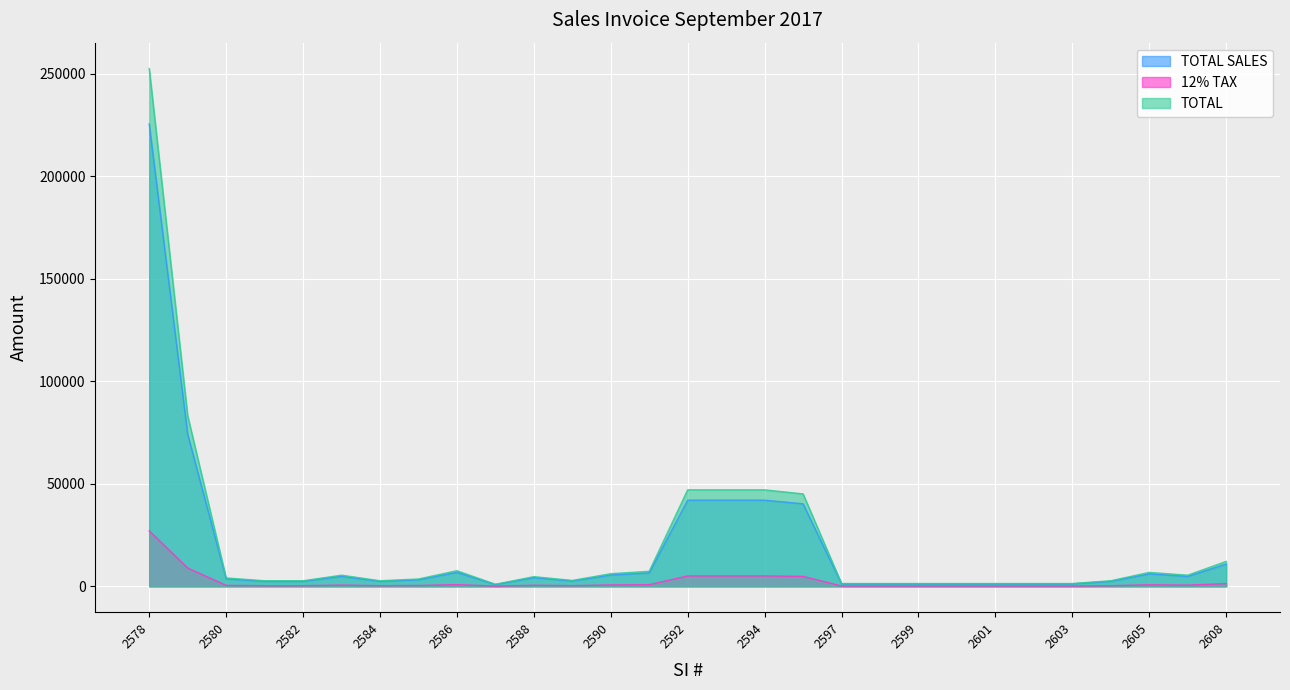

What is the average value of the 12% TAX series?

2250.6